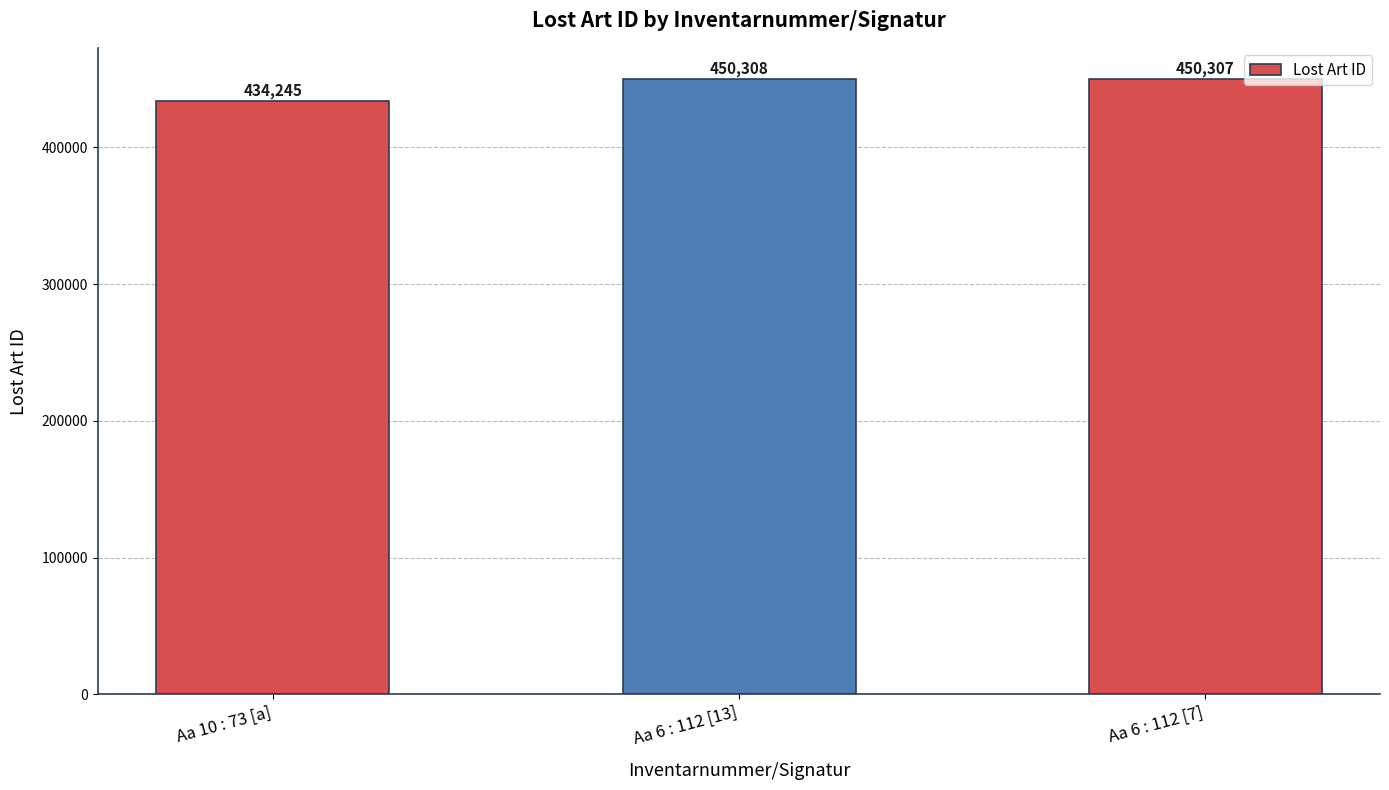

The value at Aa 10 : 73 [a] is 434245. True or false?

True